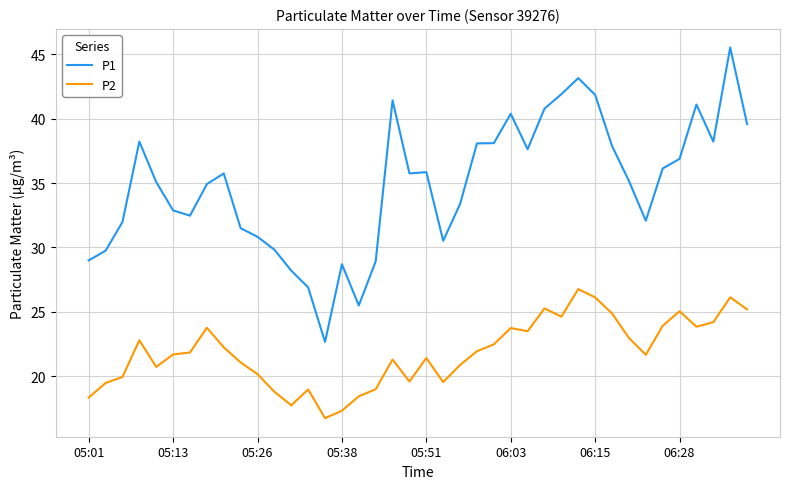

Does the chart have visible grid lines?

Yes